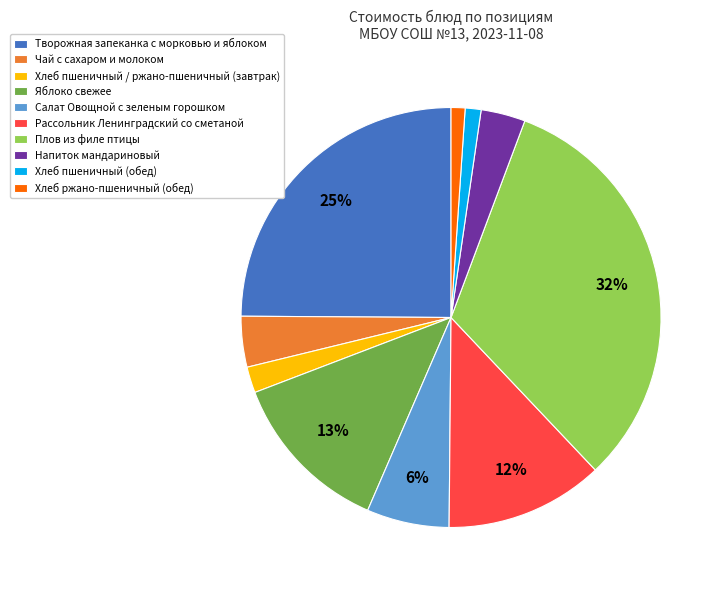

How many segments does this pie chart have?

10